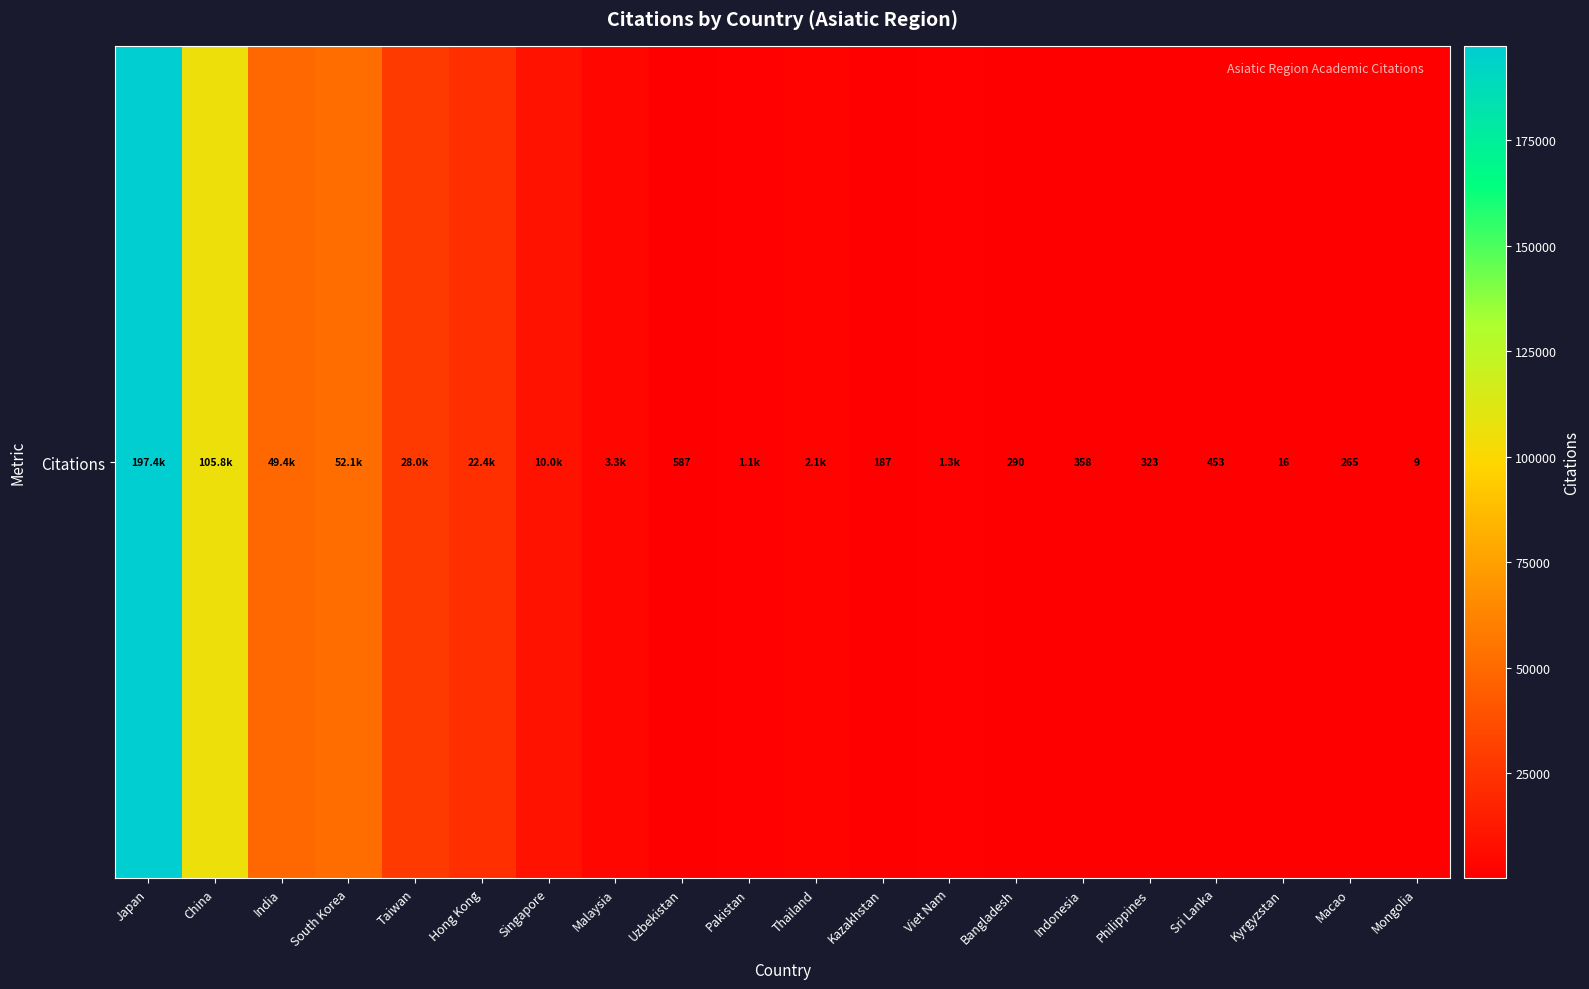

List the labels in order of value, largest first.

Japan, China, South Korea, India, Taiwan, Hong Kong, Singapore, Malaysia, Thailand, Viet Nam, Pakistan, Uzbekistan, Sri Lanka, Indonesia, Philippines, Bangladesh, Macao, Kazakhstan, Kyrgyzstan, Mongolia